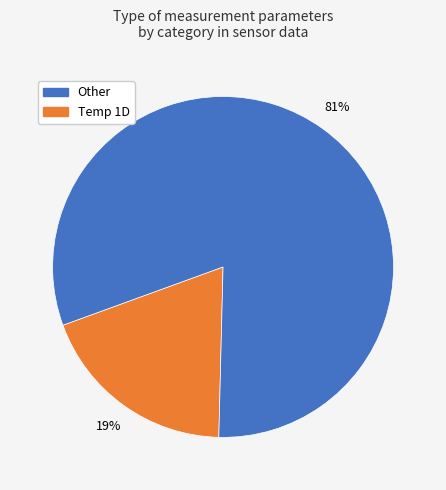

How many slices are in this pie chart?

2